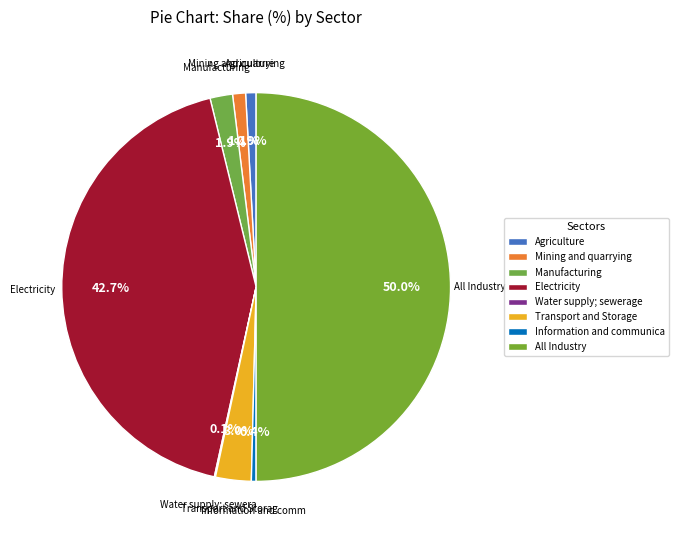

Is there any slice that represents more than half of the pie?

No